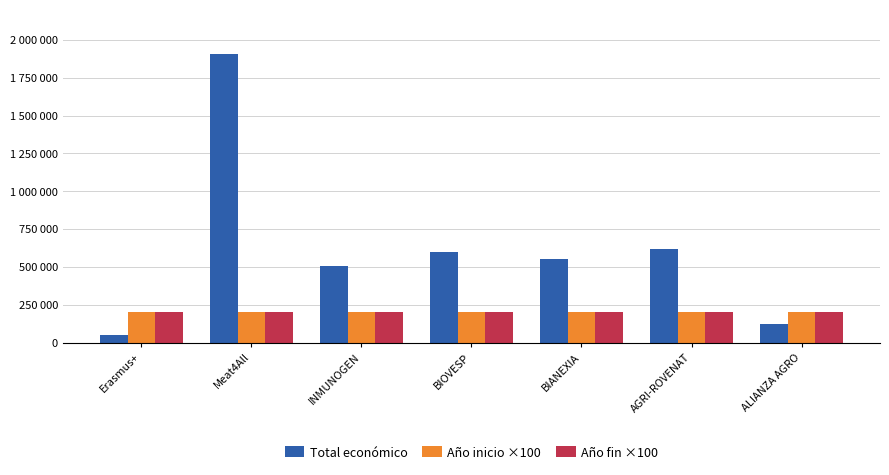

Rank the series by their maximum value, from lowest to highest.

Año inicio ×100, Año fin ×100, Total económico